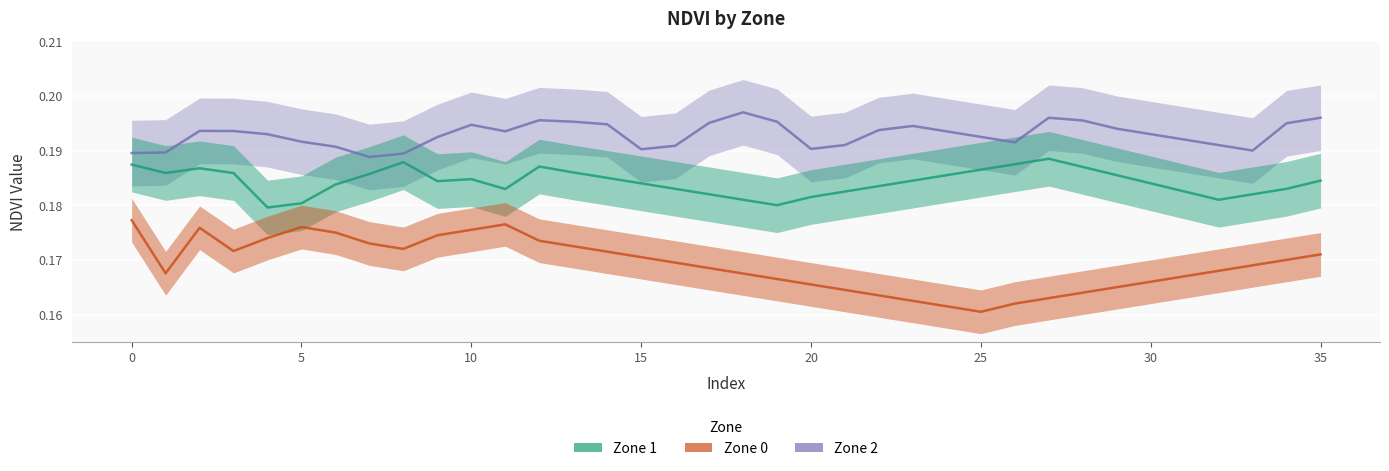

True or false: Zone_2 and Zone_0 intersect in this chart.

False